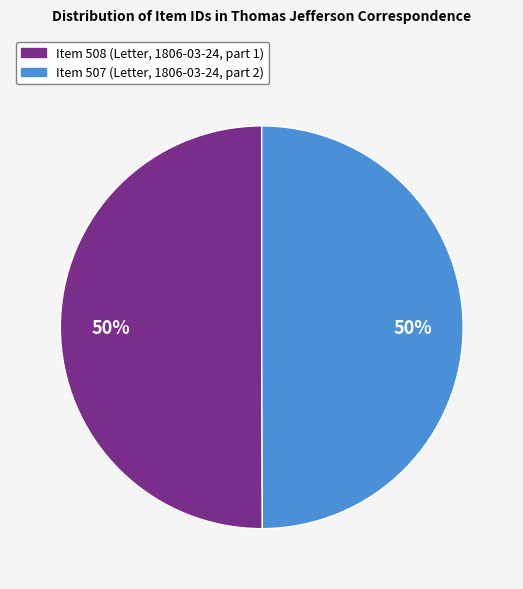

Is it true that Item 507 is 57% of the pie?

False